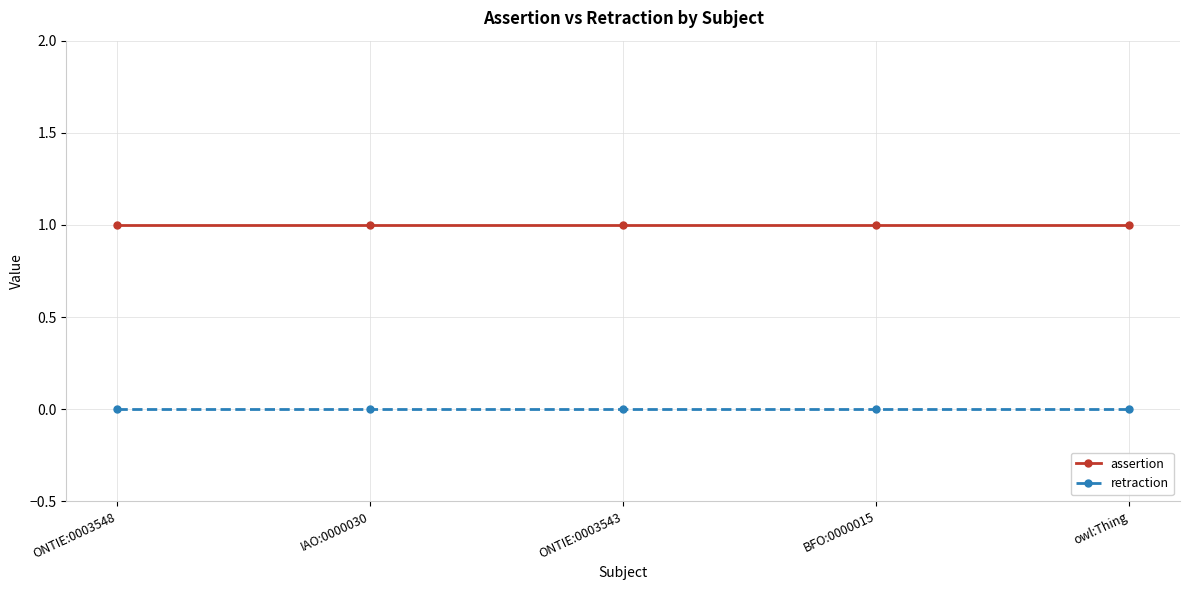

The value of assertion at ONTIE:0003543 is 2. True or false?

False